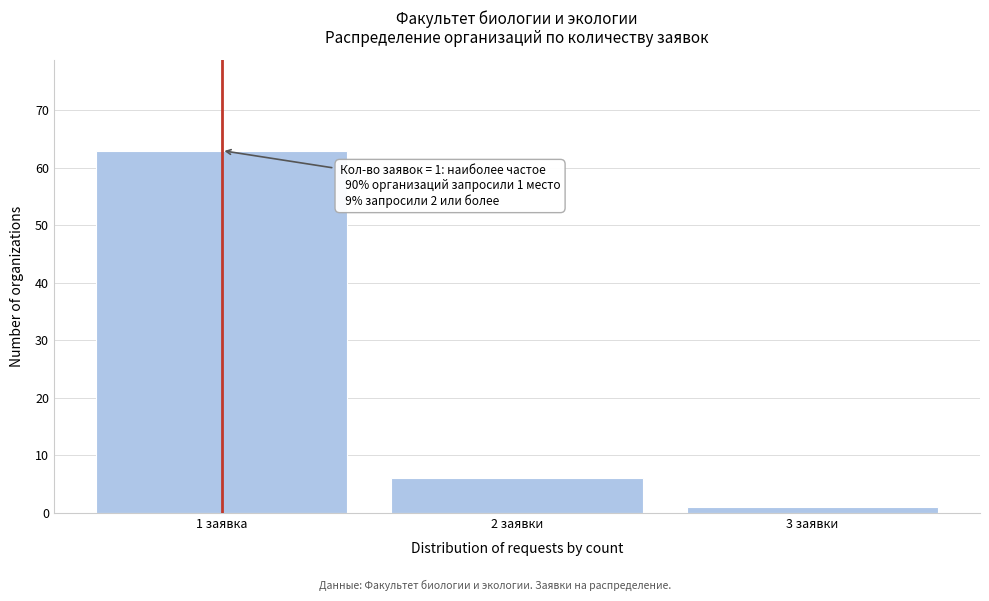

Reading left to right, extract all data points from this chart.

1 заявка=63	2 заявки=6	3 заявки=1